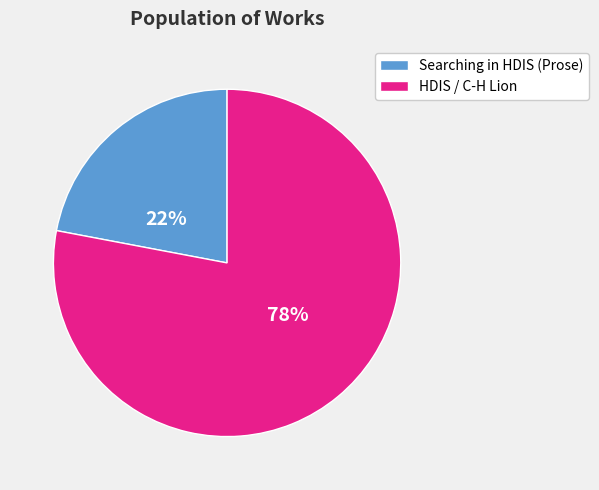

Is there a majority slice in this chart?

Yes